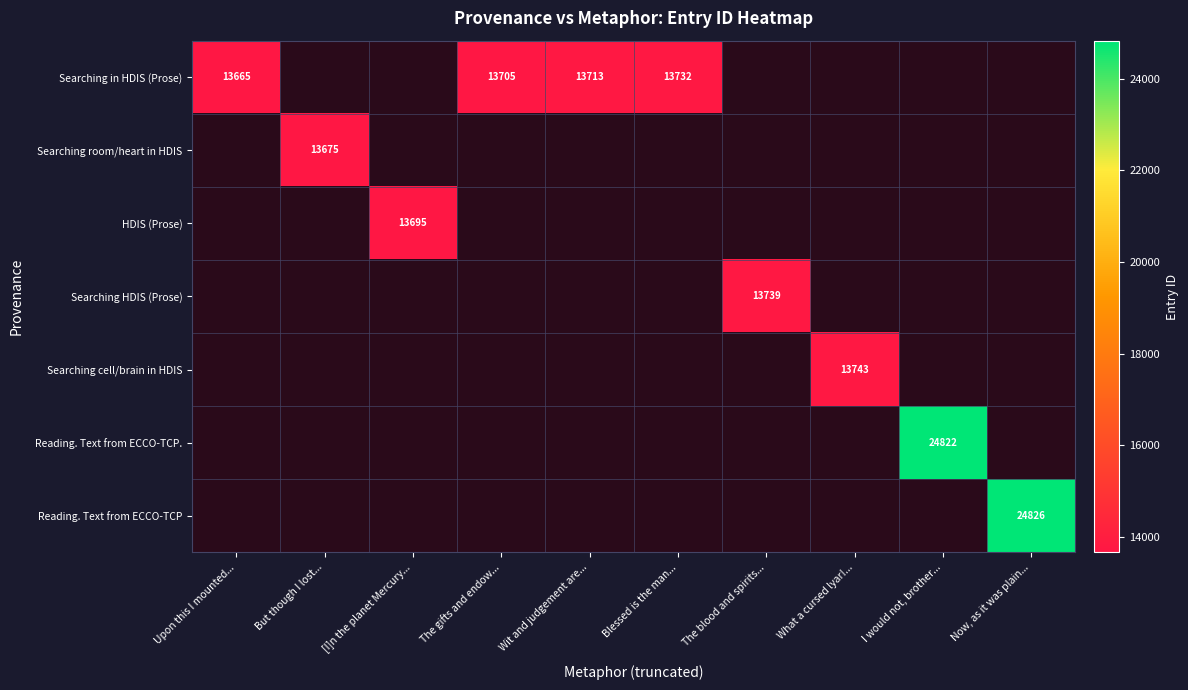

Which series has the widest spread of values?

Searching in HDIS (Prose)